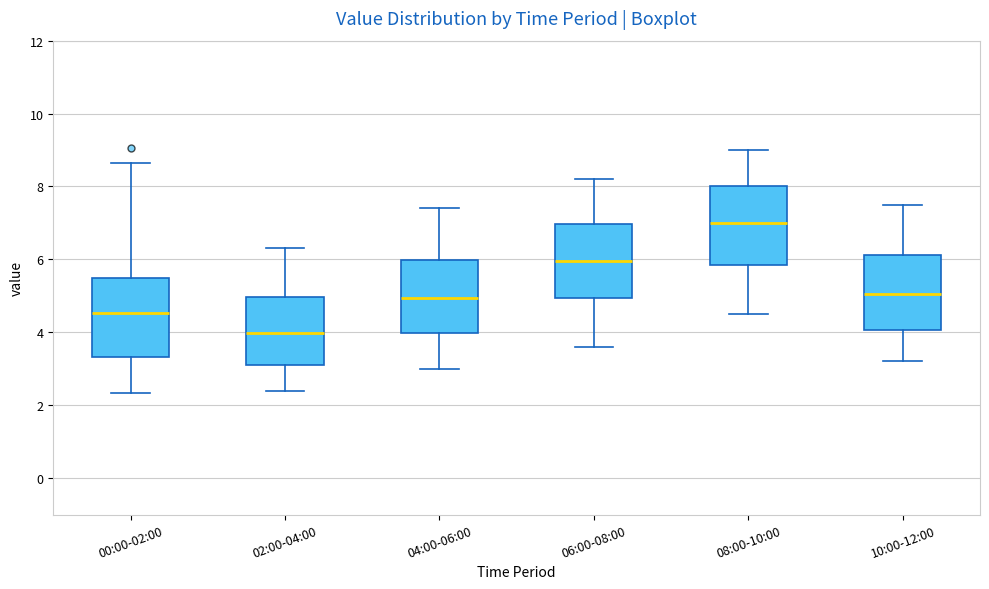

Reading left to right, transcribe this box plot: for each box, give where its median line is, the range the box spans, and where its two whiskers end, as read against the y-axis. The values are not printed on the chart, so give them approximately, as read against the axis.

00:00-02:00: median 4.6, box 3.4 to 5.4, whiskers 2.4 to 8.6
02:00-04:00: median 4.0, box 3.2 to 5.0, whiskers 2.4 to 6.4
04:00-06:00: median 5.0, box 4.0 to 6.0, whiskers 3.0 to 7.4
06:00-08:00: median 6.0, box 5.0 to 7.0, whiskers 3.6 to 8.2
08:00-10:00: median 7.0, box 5.8 to 8.0, whiskers 4.6 to 9.0
10:00-12:00: median 5.0, box 4.0 to 6.2, whiskers 3.2 to 7.6